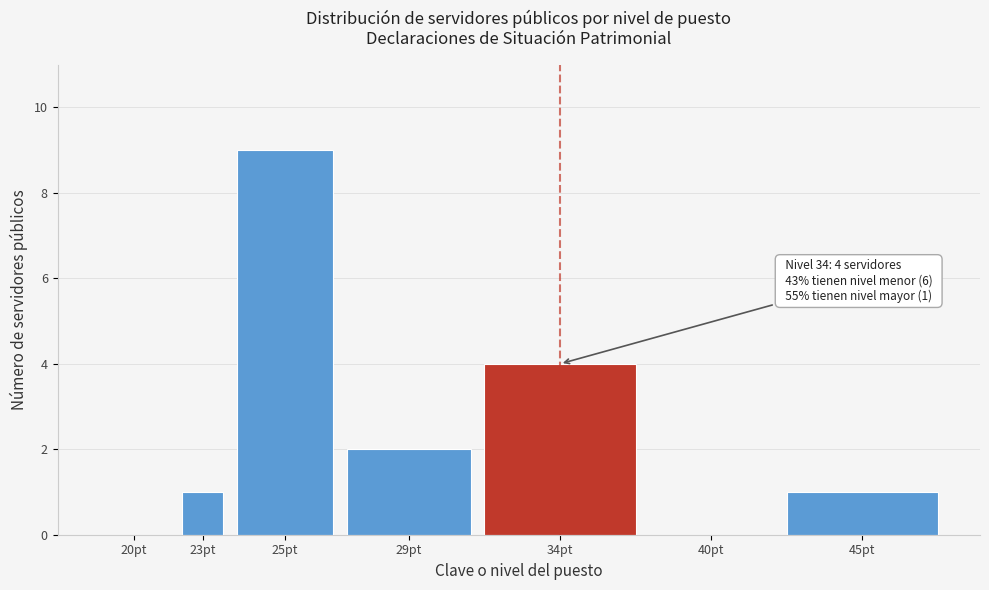

Reading right to left, transcribe all the data shown in this chart.

45pt=1	40pt=0	34pt=4	29pt=2	25pt=9	23pt=1	20pt=0